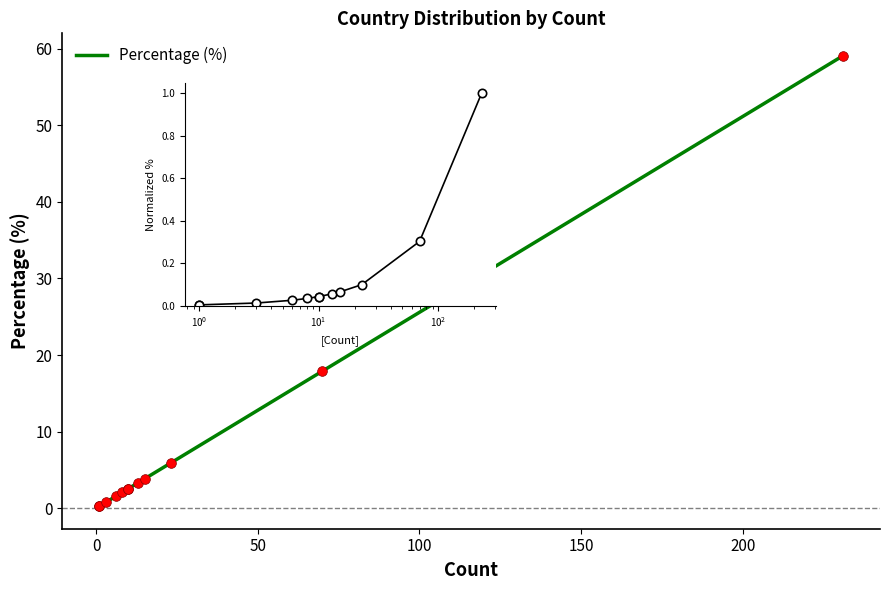

True or false: the data has more than 1 interior local peaks.

False